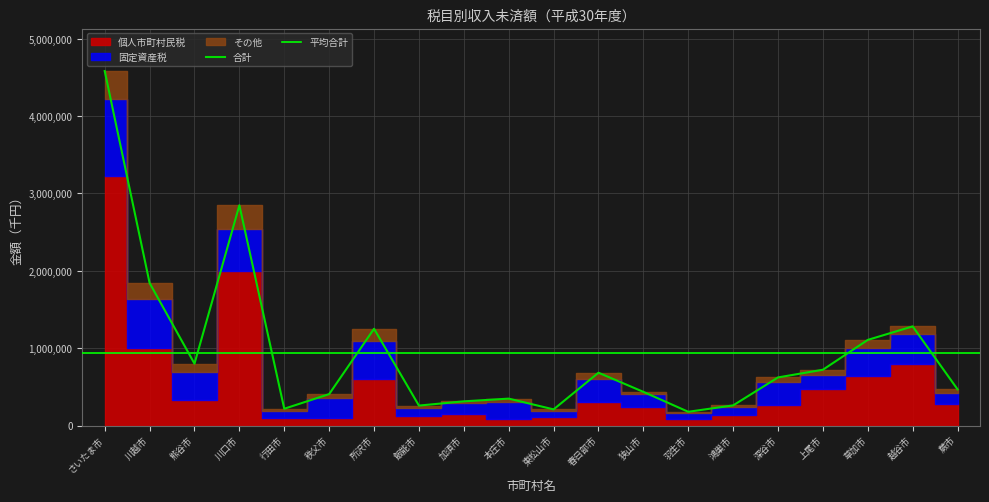

At which category does その他 reach its first local peak?

川口市